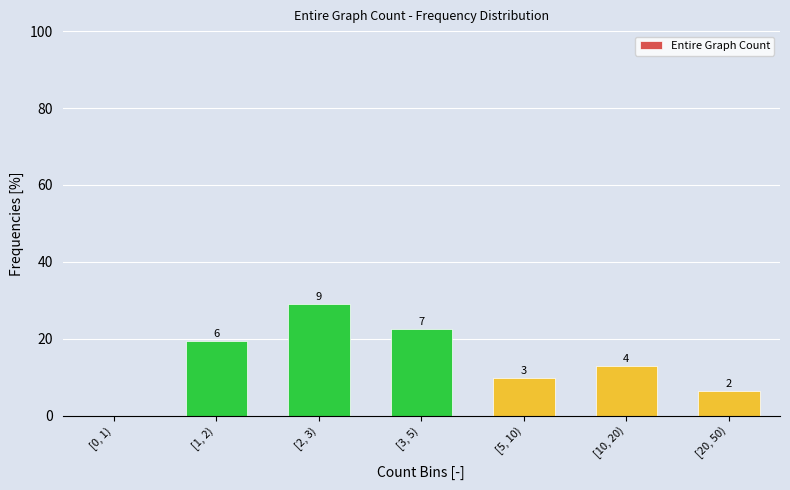

Are the bars horizontal?

No